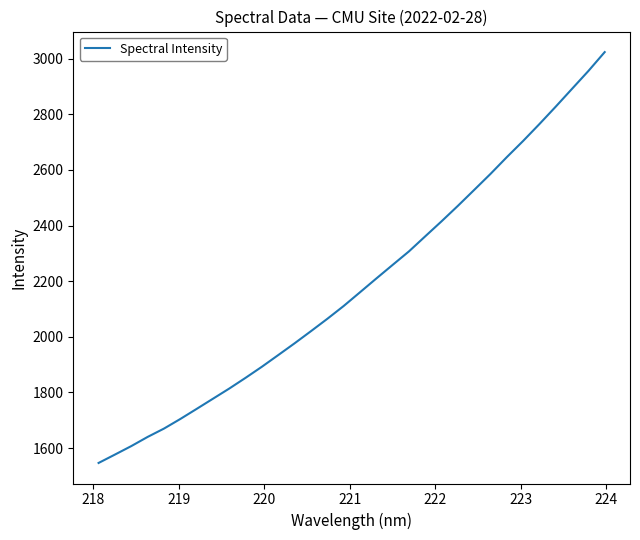

What is the maximum value shown in the chart?

3023.4